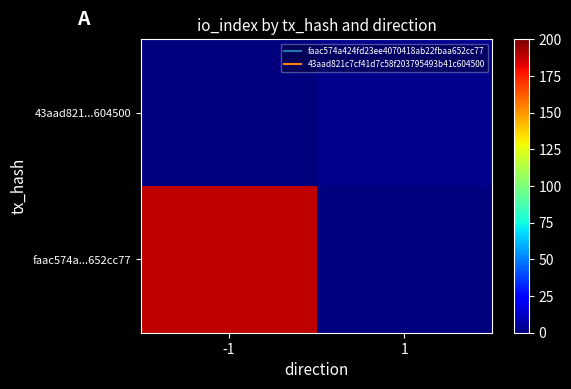

At -1, list the series in order from smallest to largest.

43aad821...604500, faac574a...652cc77